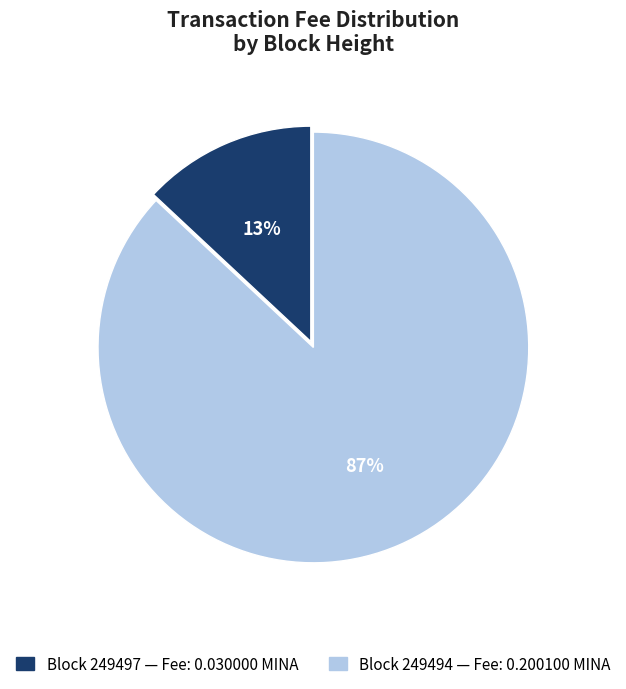

To the nearest percent, what is the average slice percentage?

50%